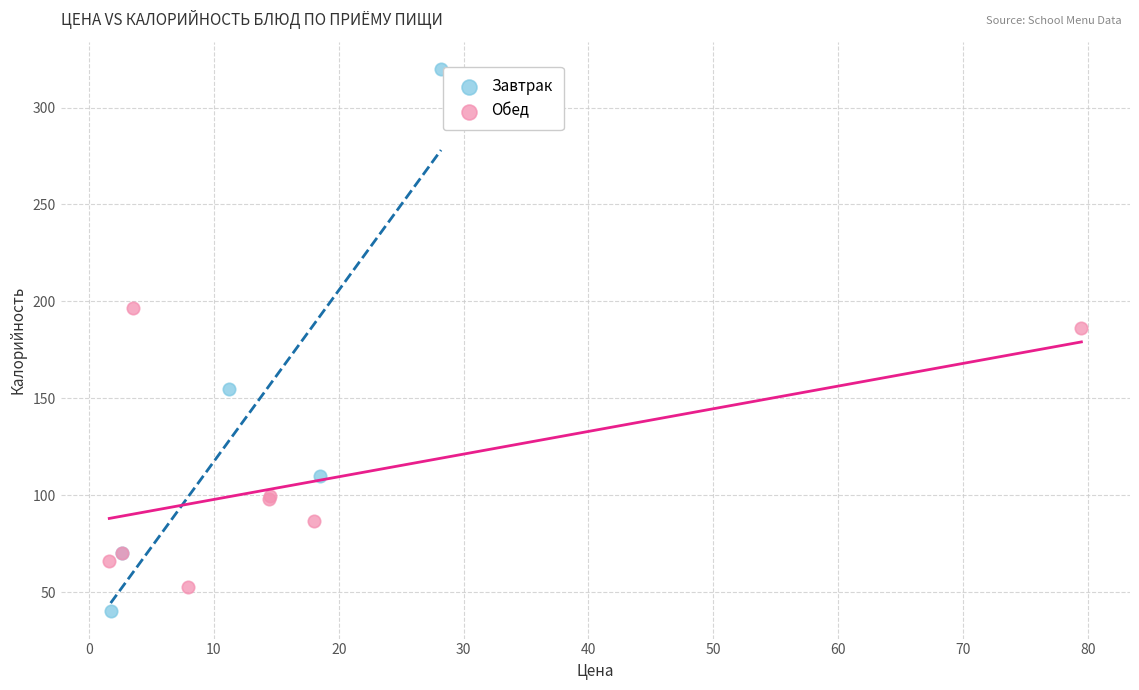

Which series has the largest Y range (max minus min)?

Завтрак